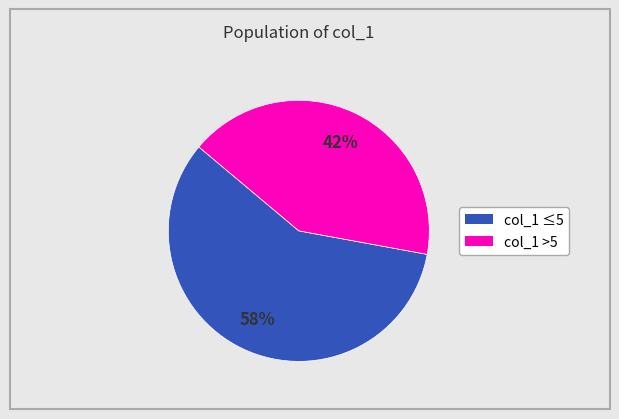

To the nearest percent, what is the average slice percentage?

50%